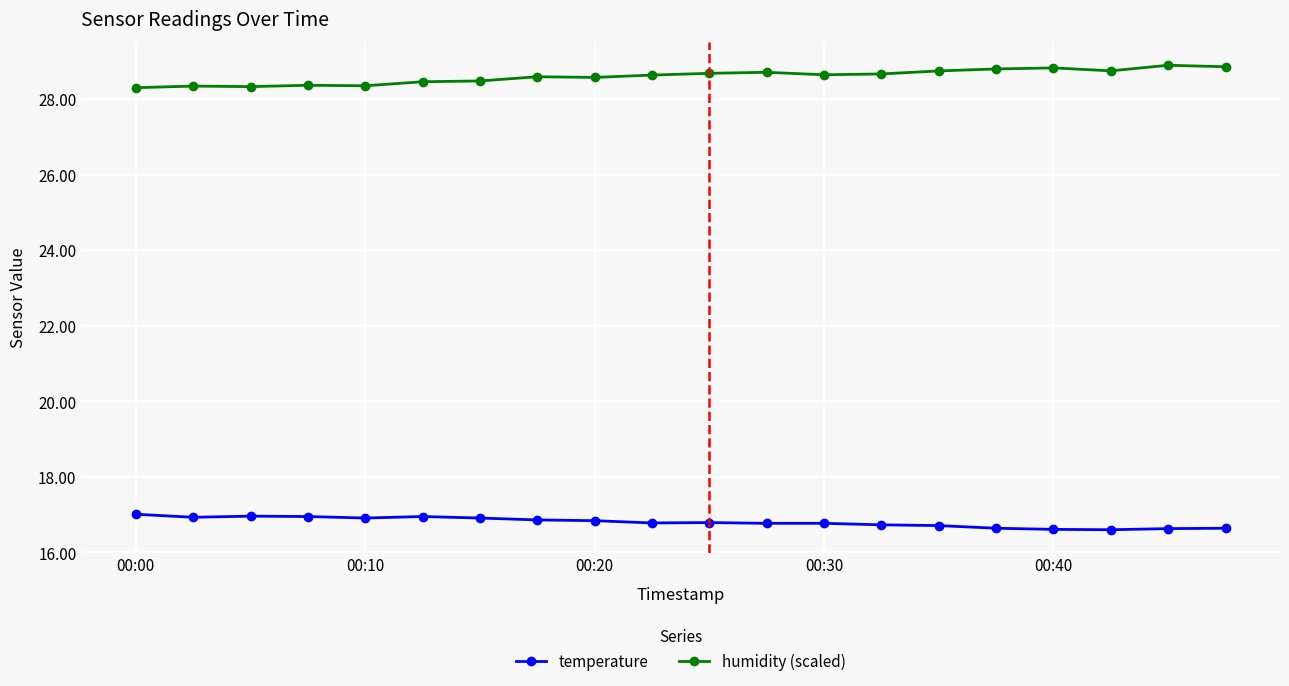

Which series has the largest total across all categories?

humidity (scaled)